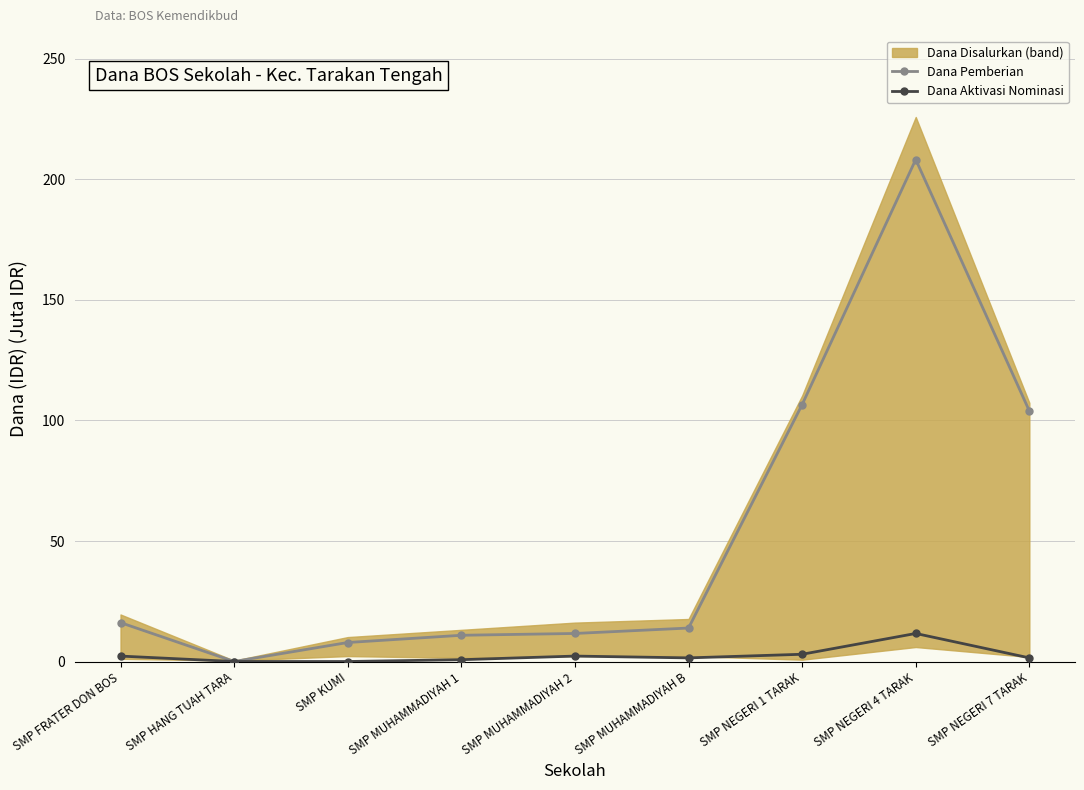

Is the value of Dana Aktivasi Nominasi at SMP MUHAMMADIYAH 1 greater than the value of Dana Pemberian at SMP FRATER DON BOS?

No